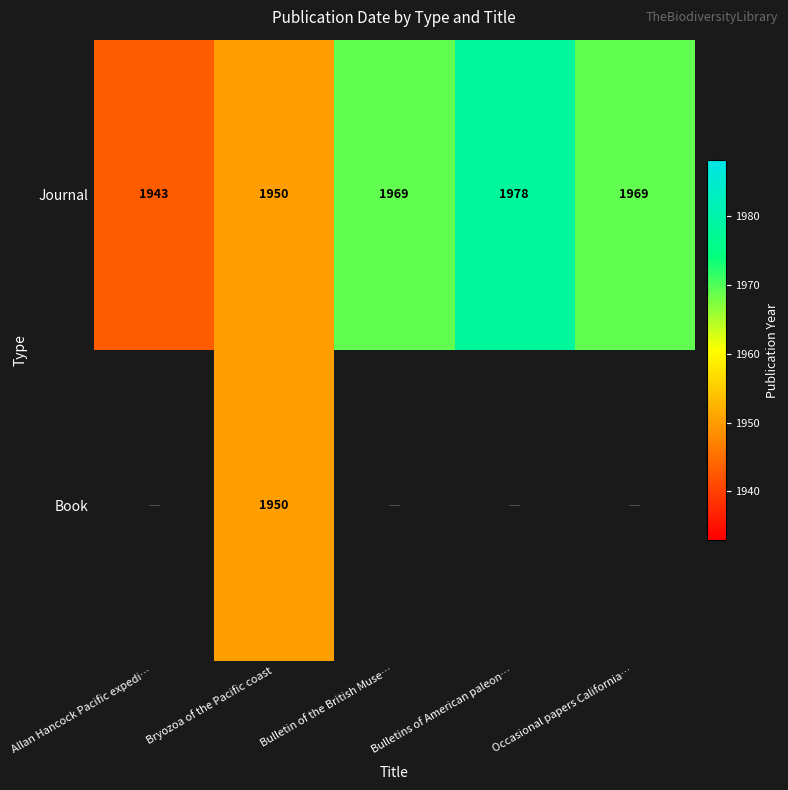

The Journal series shows 1284 at Allan Hancock Pacific expedi…. True or false?

False